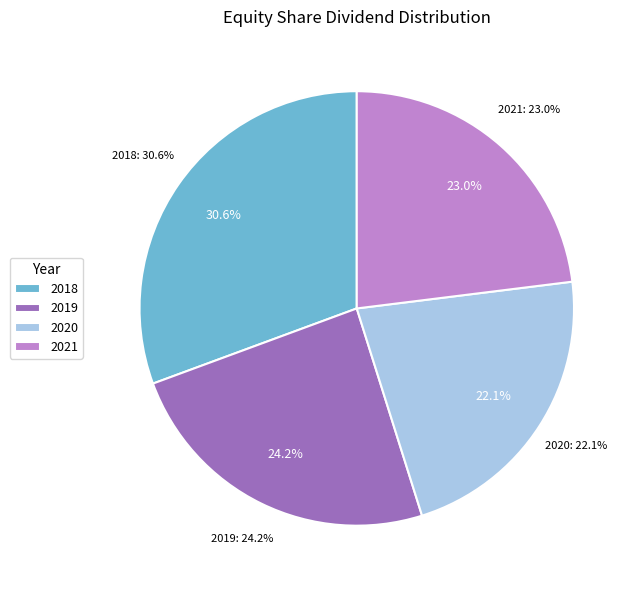

Approximately how many times larger is the value at 2019 compared to 2018?

0.8